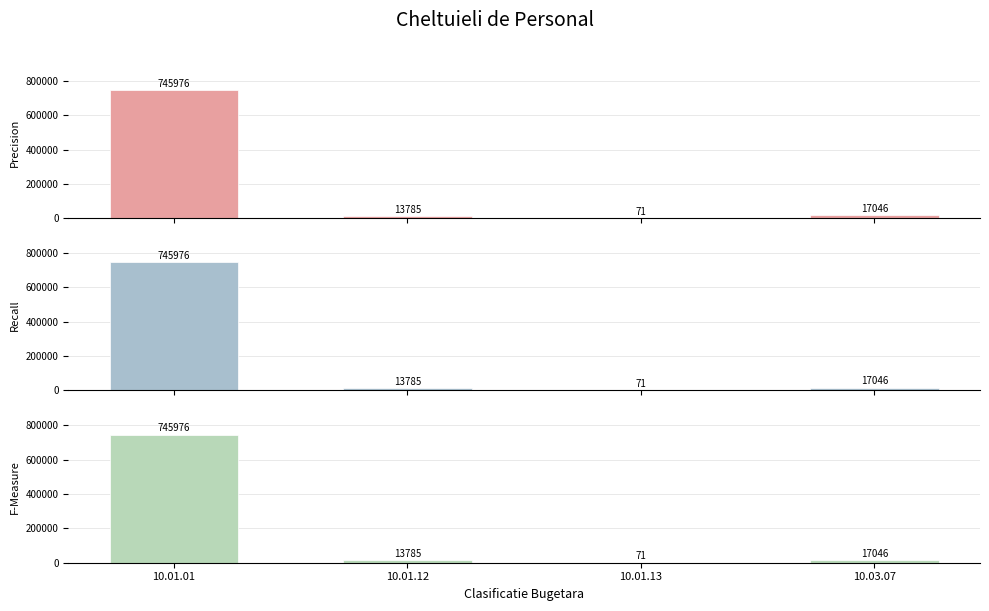

How many bars are there in each group?

3